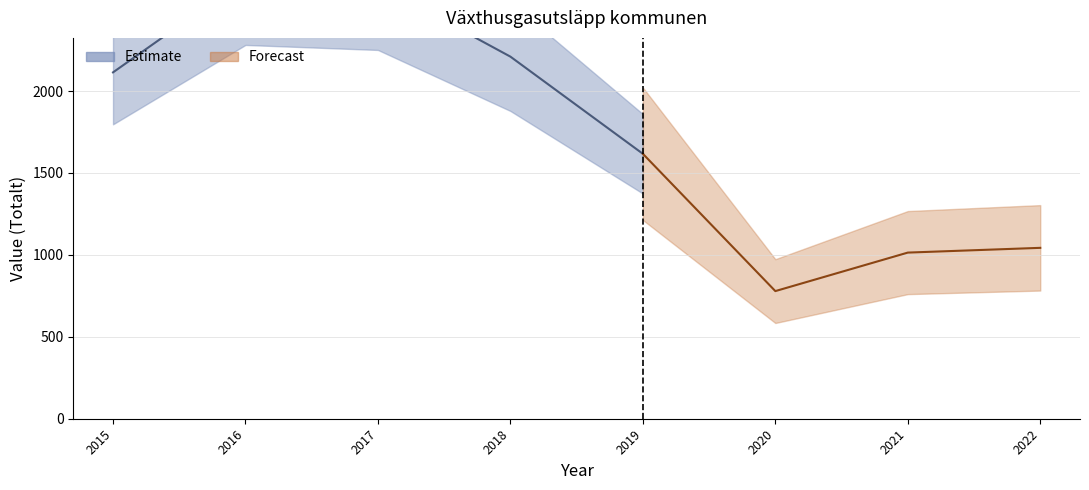

What is the smallest value displayed?

779